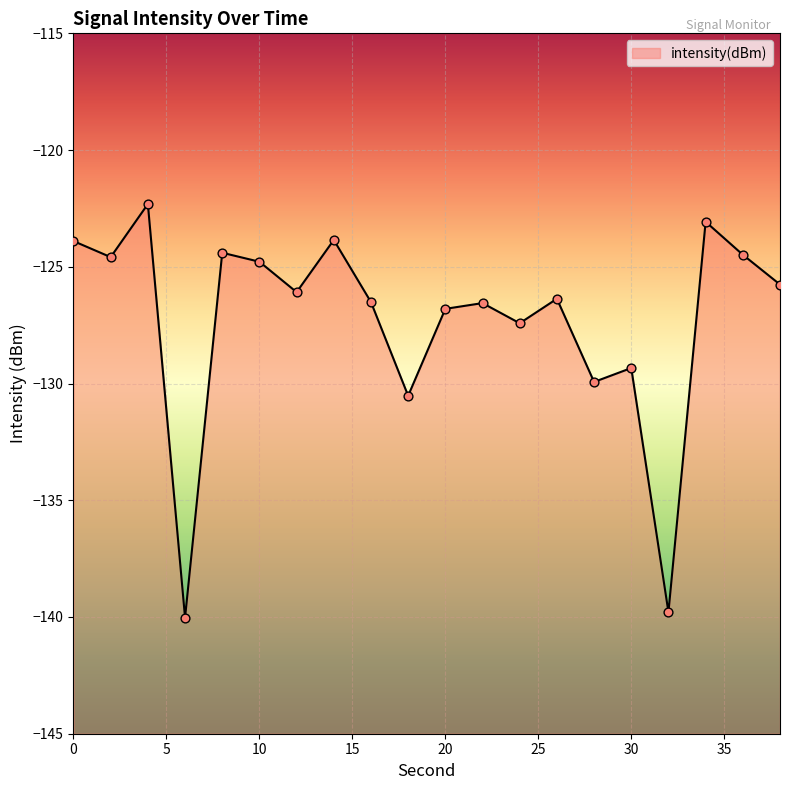

Which has a higher value, 20 or 34?

34